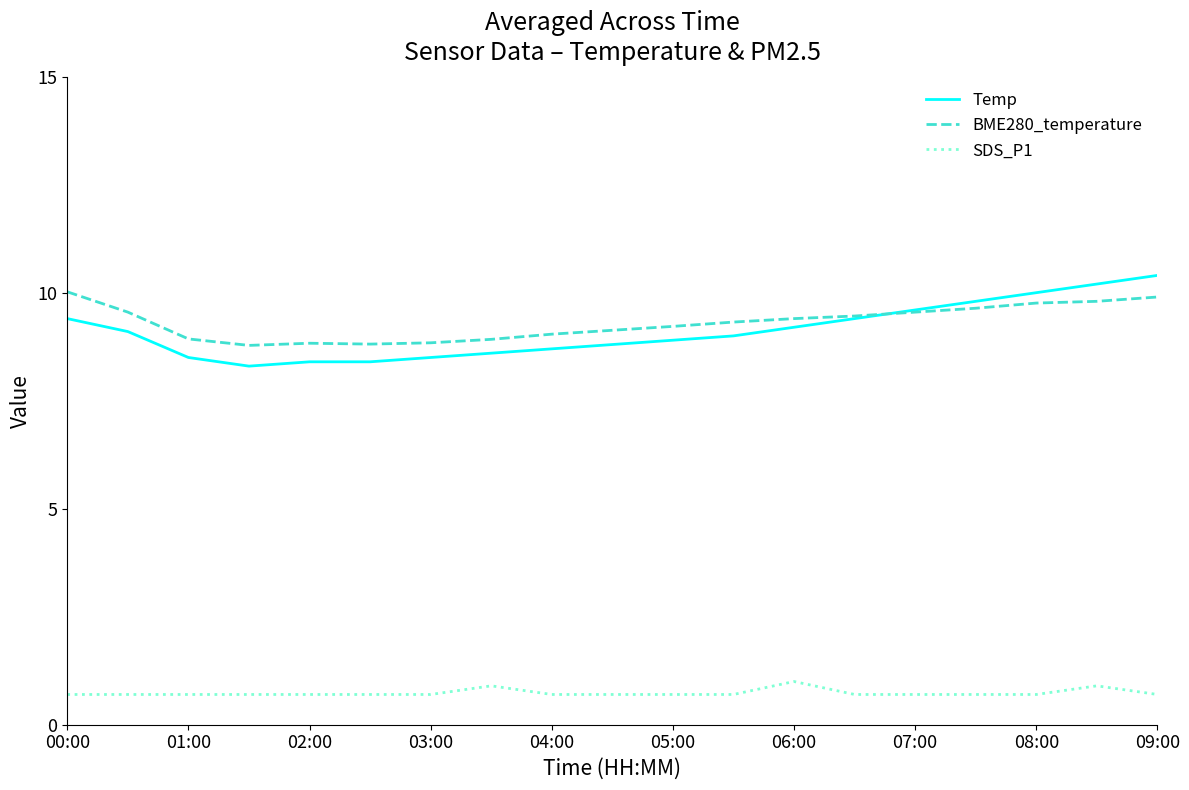

Which series has the largest range (max minus min)?

Temp